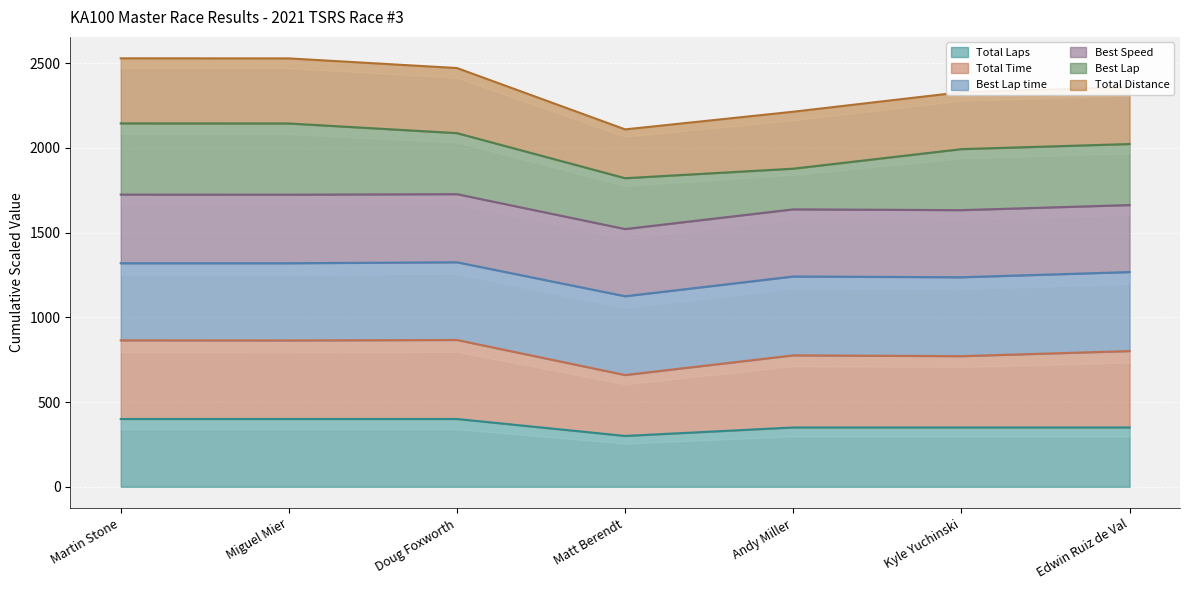

Is it true that Total Laps equals 539 at Andy Miller?

False